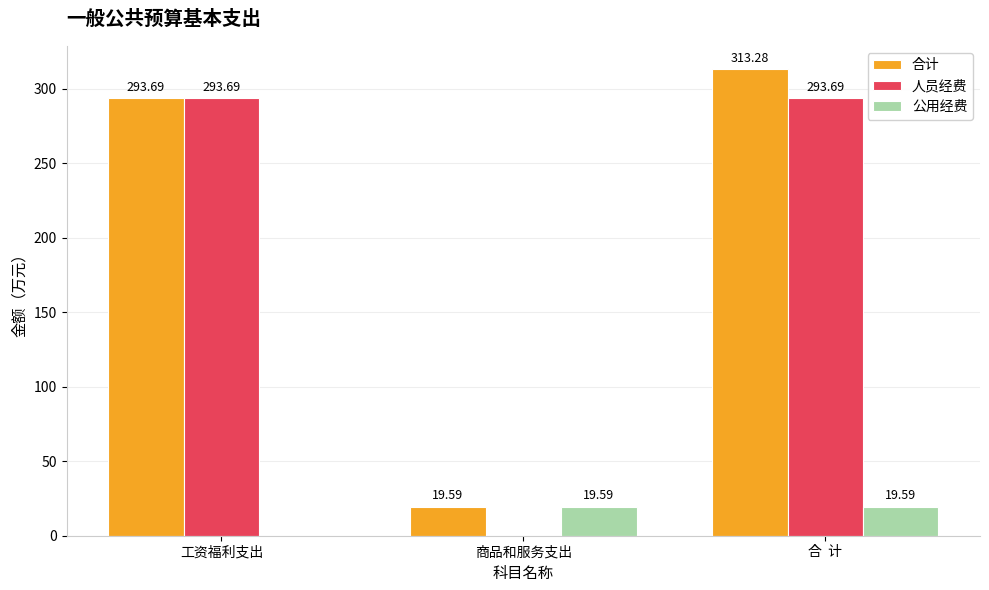

Reading right to left, list all the values displayed in this chart.

合计: 合  计=313.3	商品和服务支出=19.6	工资福利支出=293.7
人员经费: 合  计=293.7	商品和服务支出=0.0	工资福利支出=293.7
公用经费: 合  计=19.6	商品和服务支出=19.6	工资福利支出=0.0